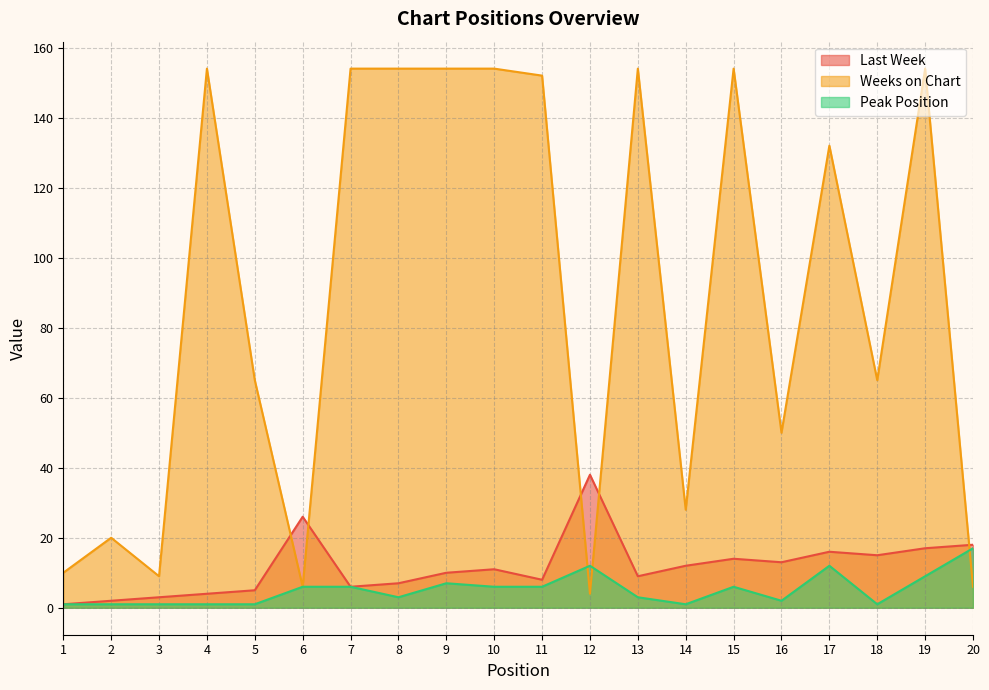

What is the approximate value of Weeks on Chart at 15?

154